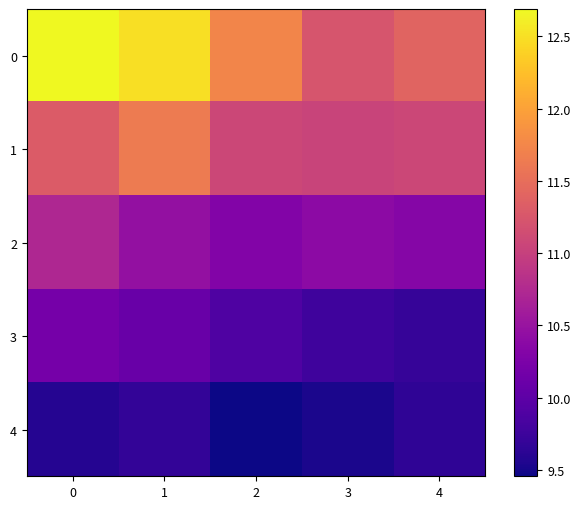

Which category has the lowest value across all series?

2